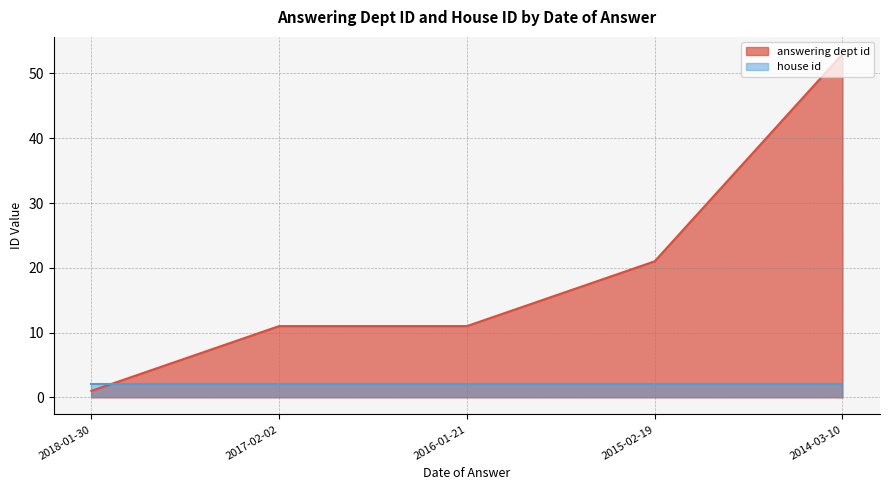

Which category has the highest value across all series?

2014-03-10